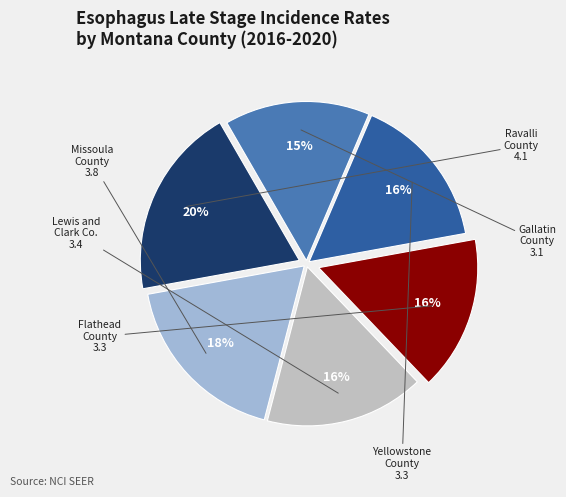

Is there a majority slice in this chart?

No